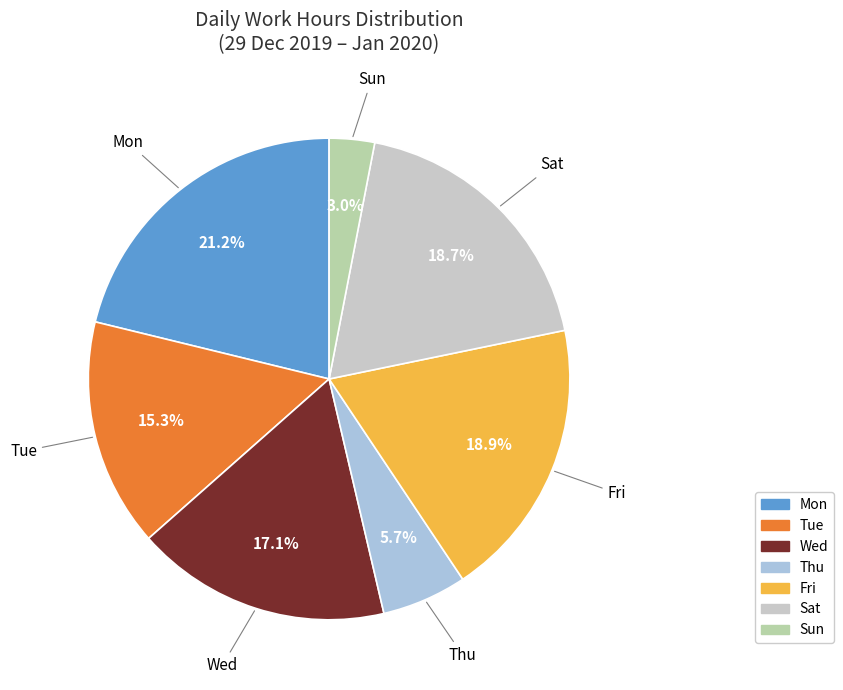

Count the number of slices in the pie.

7